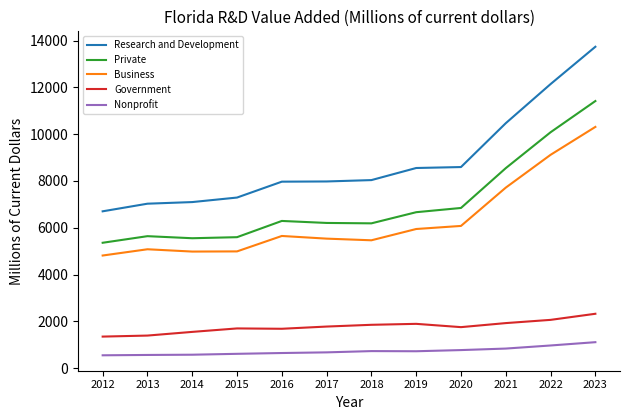

True or false: Research and Development and Government intersect in this chart.

False